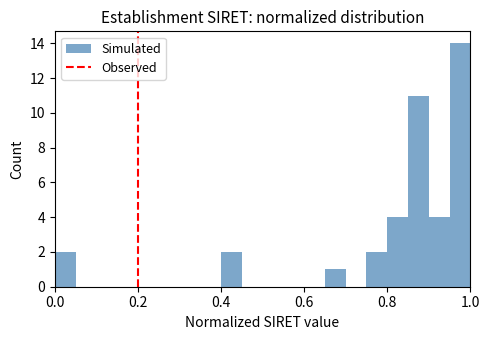

Around what value on the x-axis is the tallest bar? Give the approximate position of its centre, as read against the axis.

0.98